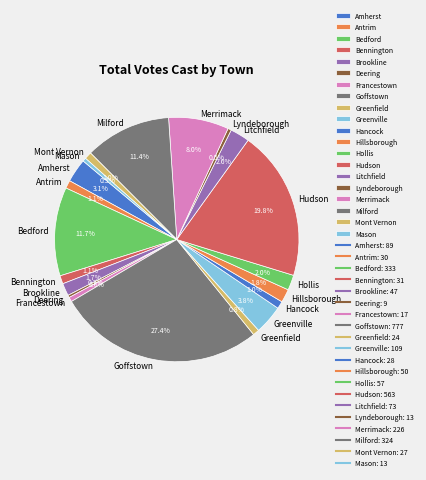

Which slice is the largest?

Goffstown